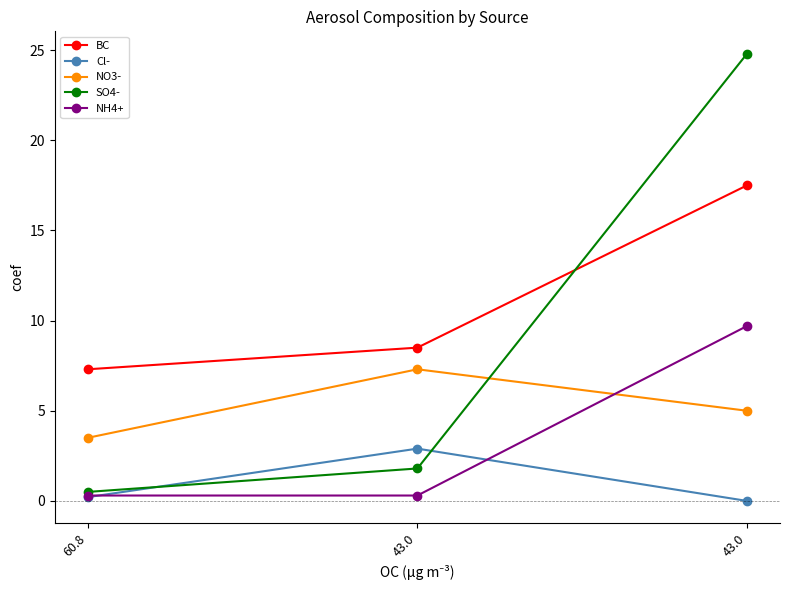

What are all the series names shown in the legend?

BC, Cl-, NO3-, SO4-, NH4+